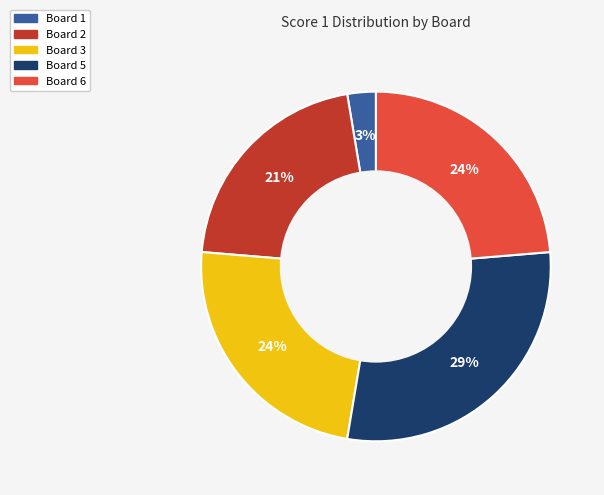

Is there any slice that represents more than half of the pie?

No